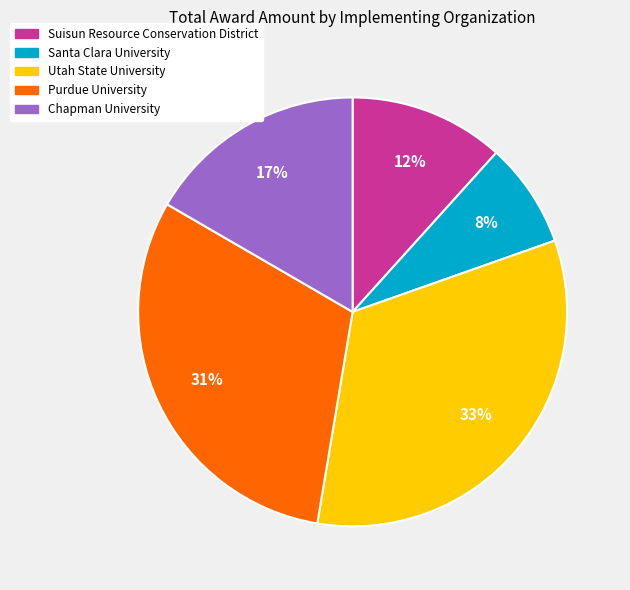

Between Utah State University and Santa Clara University, which is larger?

Utah State University